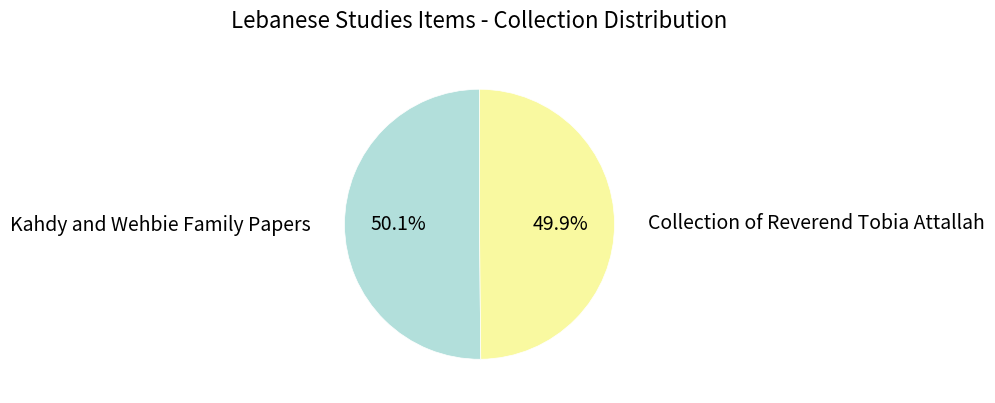

Is the sum of Kahdy and Wehbie Family Papers and Collection of Reverend Tobia Attallah greater than half?

Yes